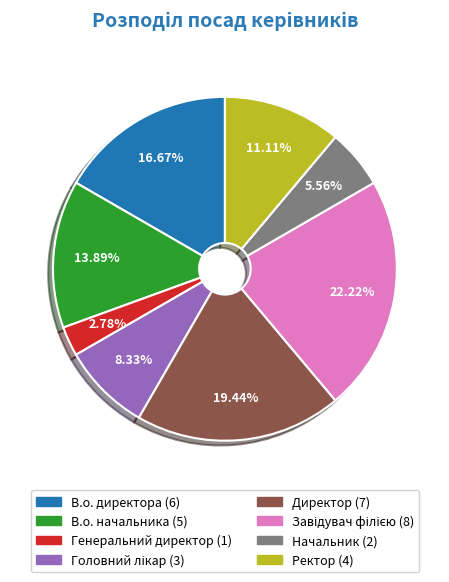

What is the smallest slice in the pie chart?

Генеральний директор